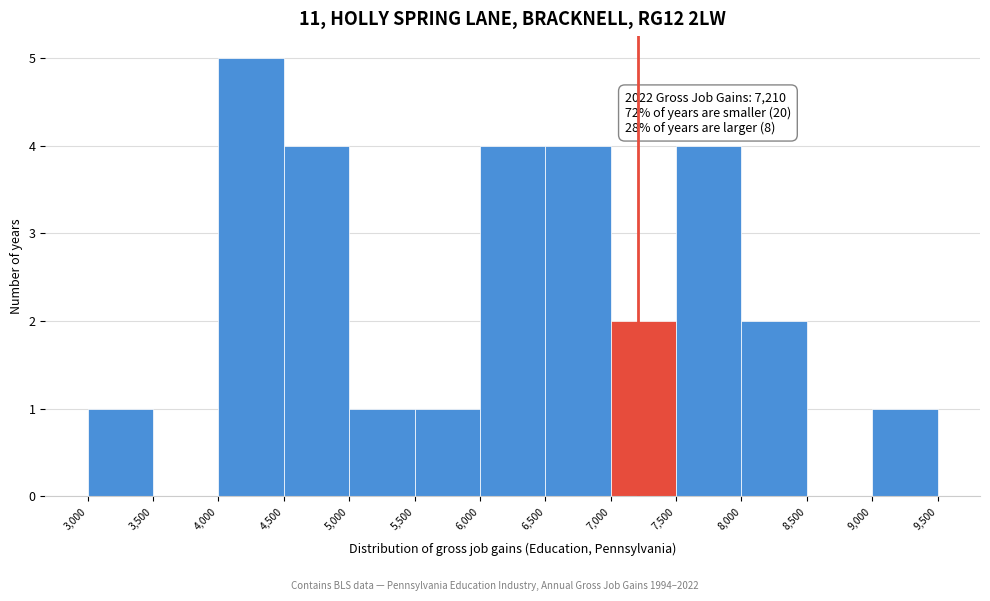

Which range on the x-axis has the tallest bar?

4,000 to 4,500